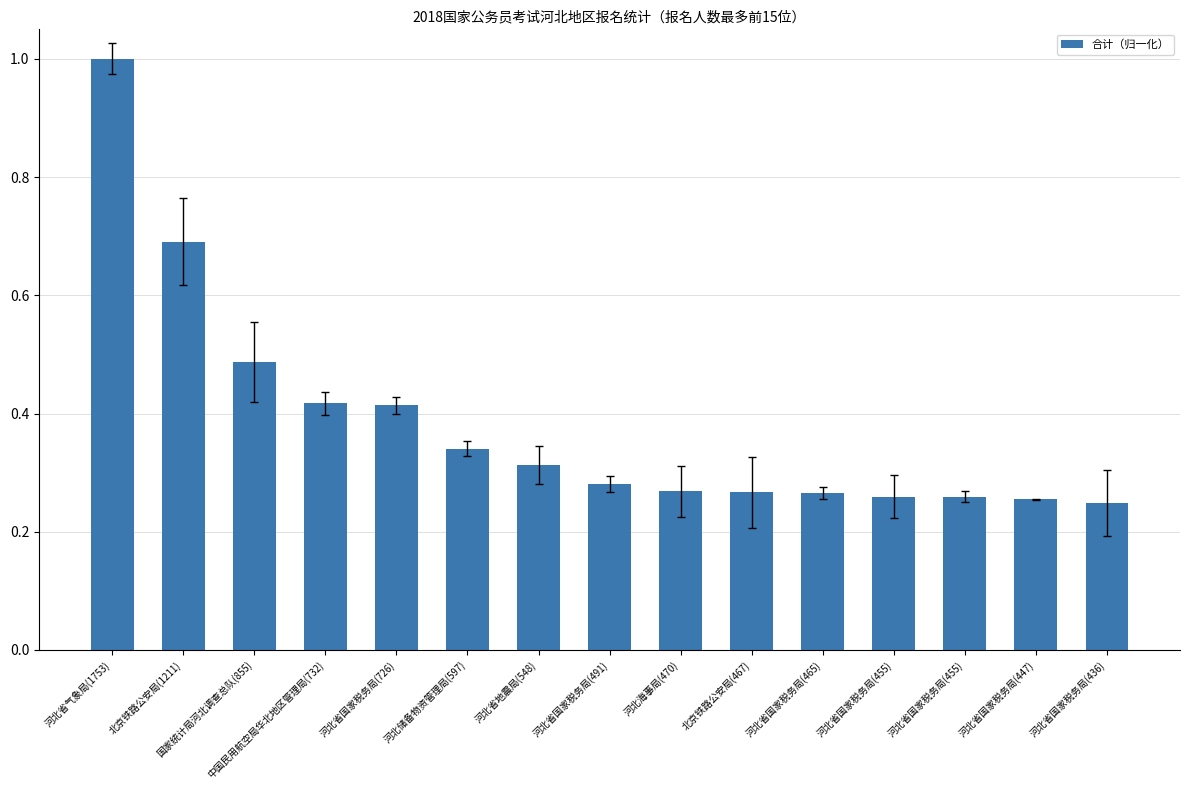

List the labels in order of value, largest first.

河北省气象局(1753), 北京铁路公安局(1211), 国家统计局河北调查总队(855), 中国民用航空局华北地区管理局(732), 河北省国家税务局(726), 河北储备物资管理局(597), 河北省地震局(548), 河北省国家税务局(491), 河北海事局(470), 北京铁路公安局(467), 河北省国家税务局(465), 河北省国家税务局(455), 河北省国家税务局(455), 河北省国家税务局(447), 河北省国家税务局(436)